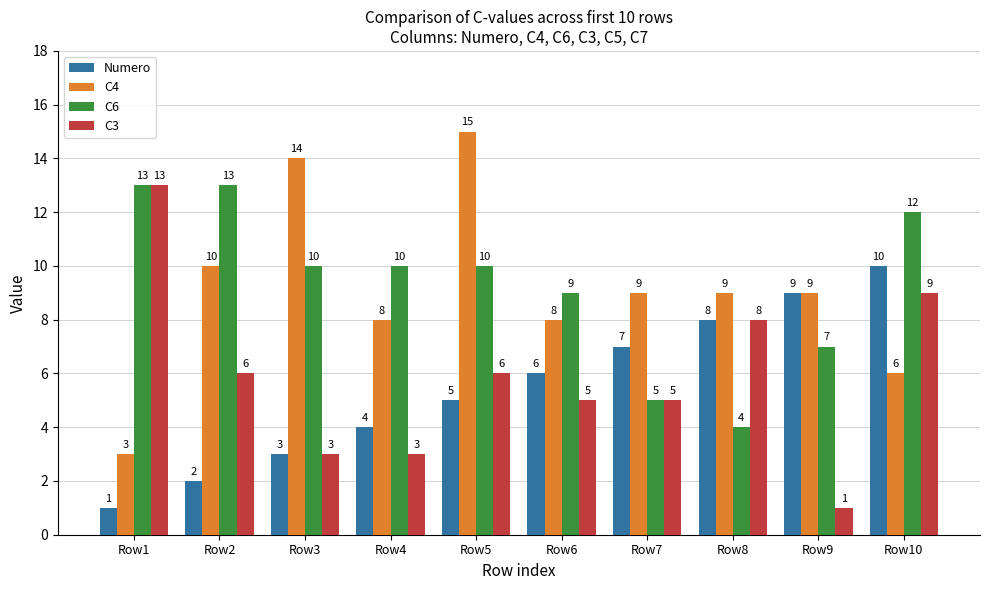

Is it true that C6 equals 15 at Row4?

False